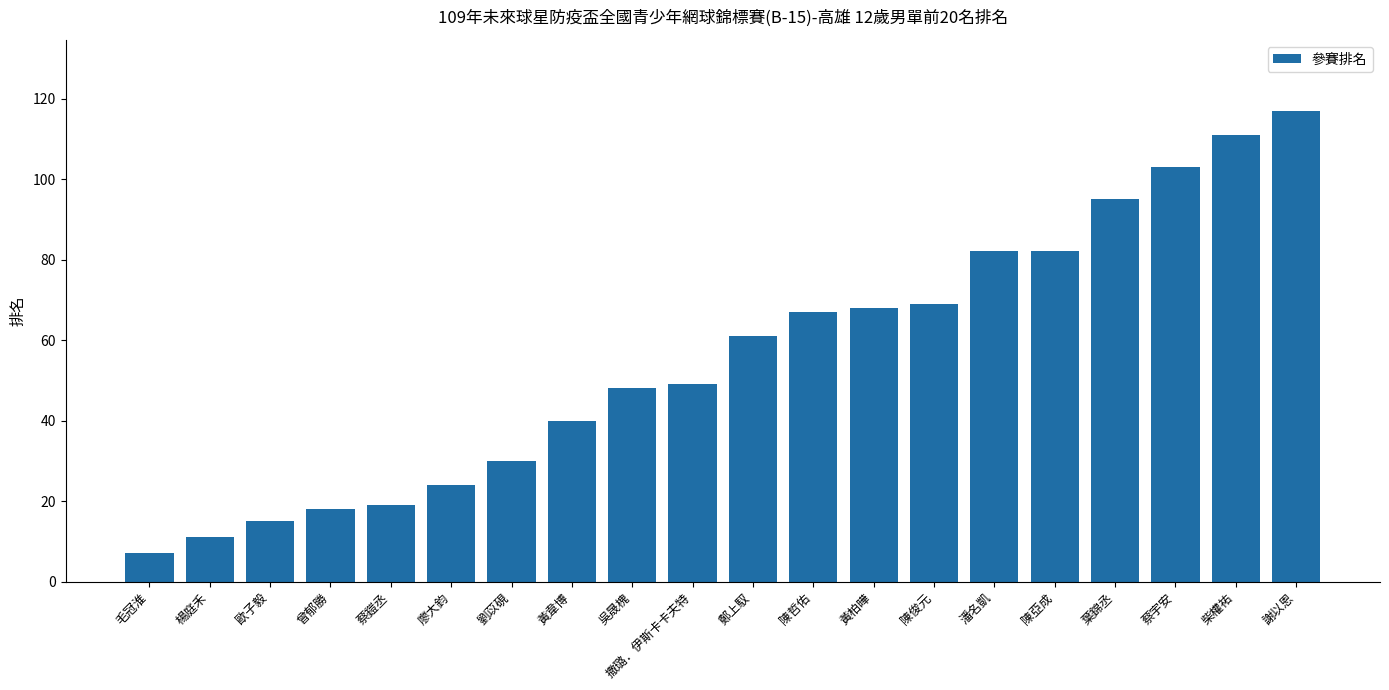

Between 鄭上馭 and 劉苡硯, which is larger?

鄭上馭